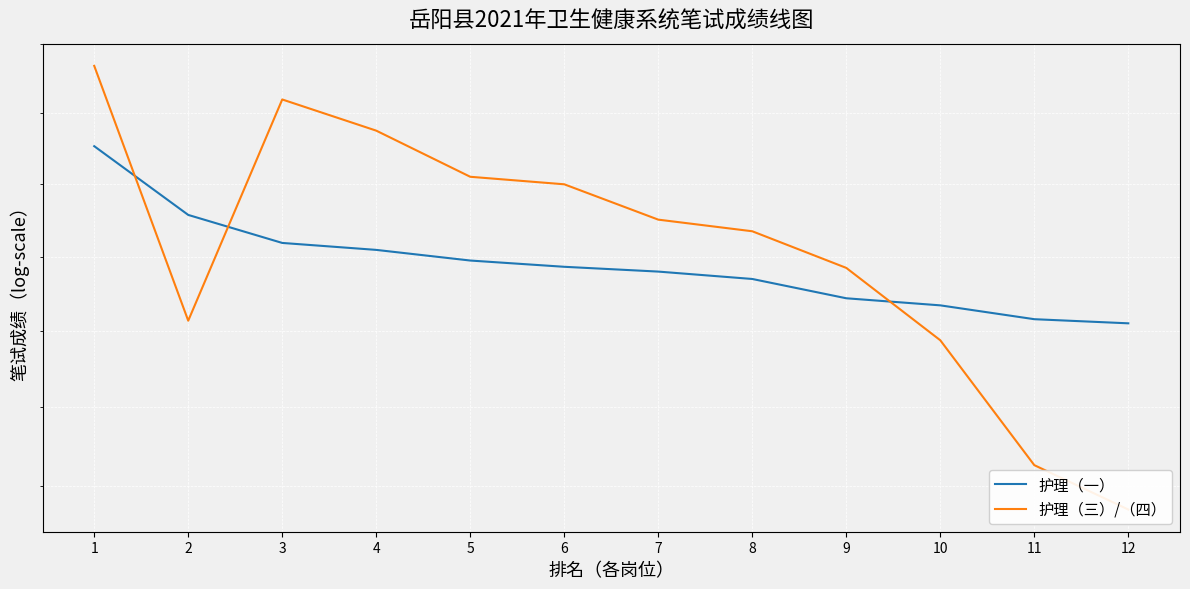

Rank the series by their average value, from lowest to highest.

护理（一）, 护理（三）/（四）